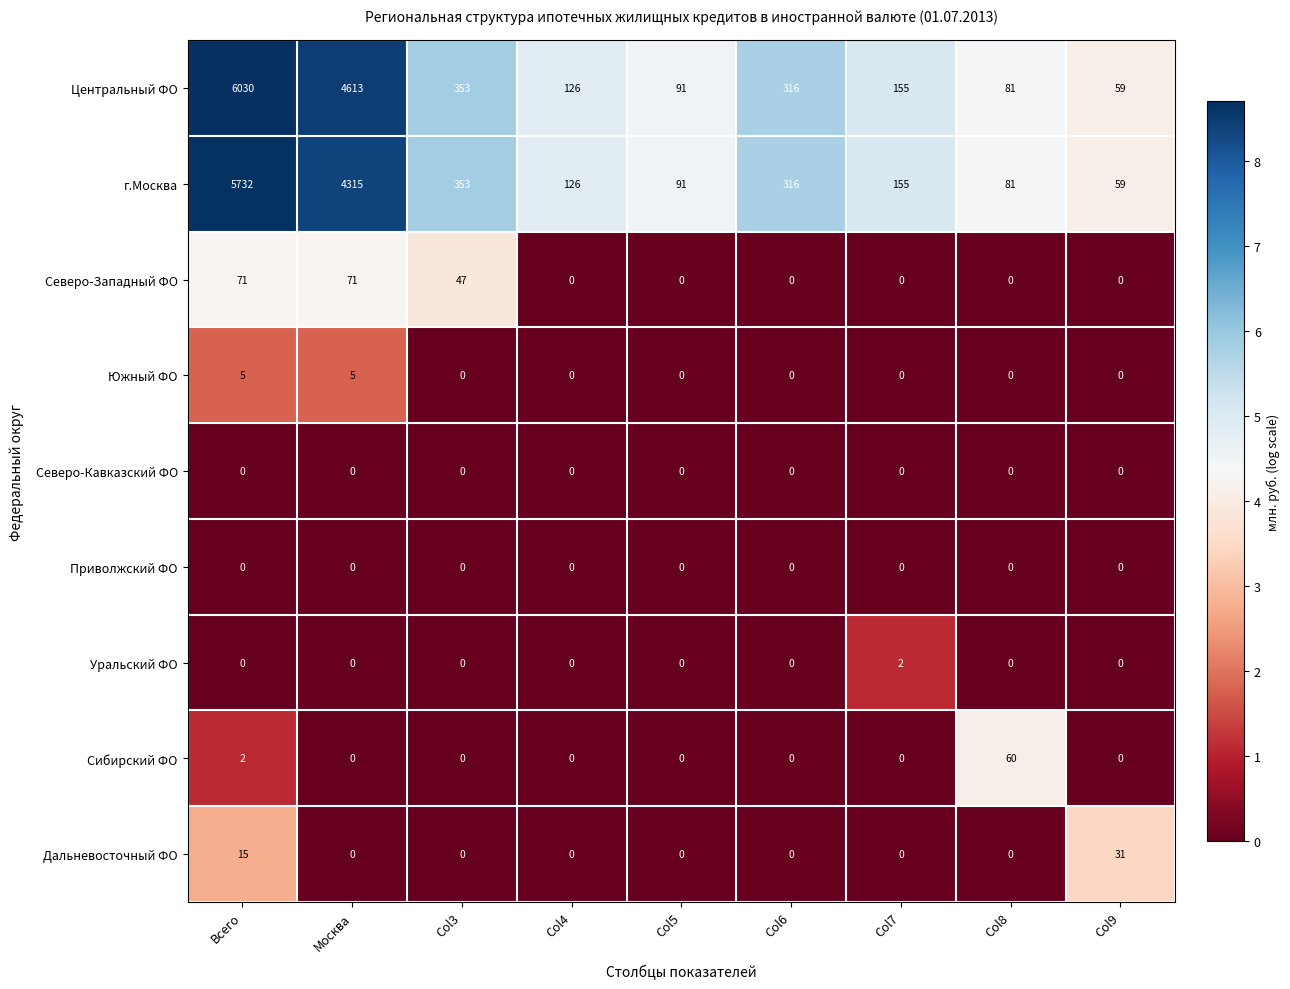

What is the difference between the Сибирский ФО values at Col8 and Col7?

60